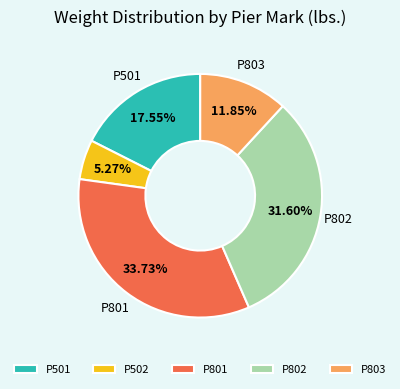

Does P502 account for over 50% of the chart?

No